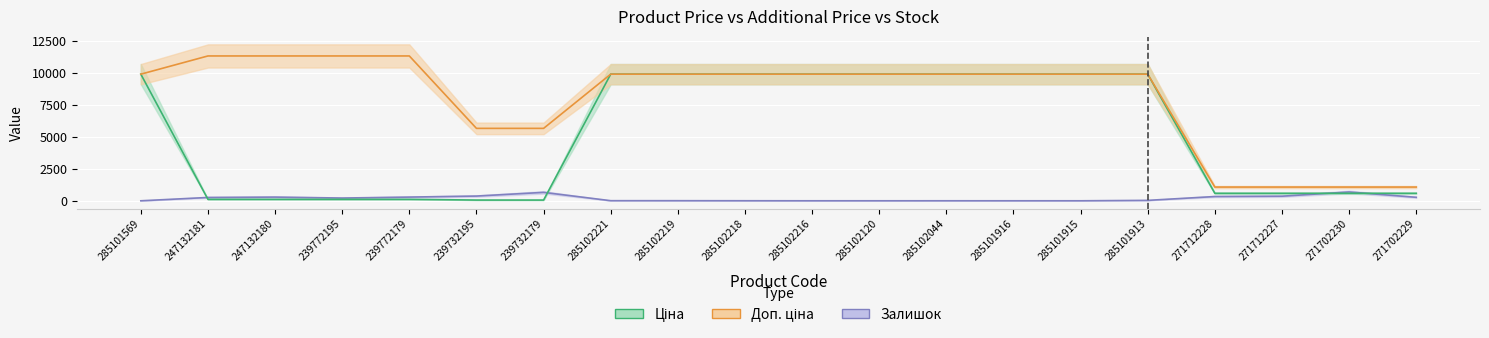

How many lines are shown in the chart?

3